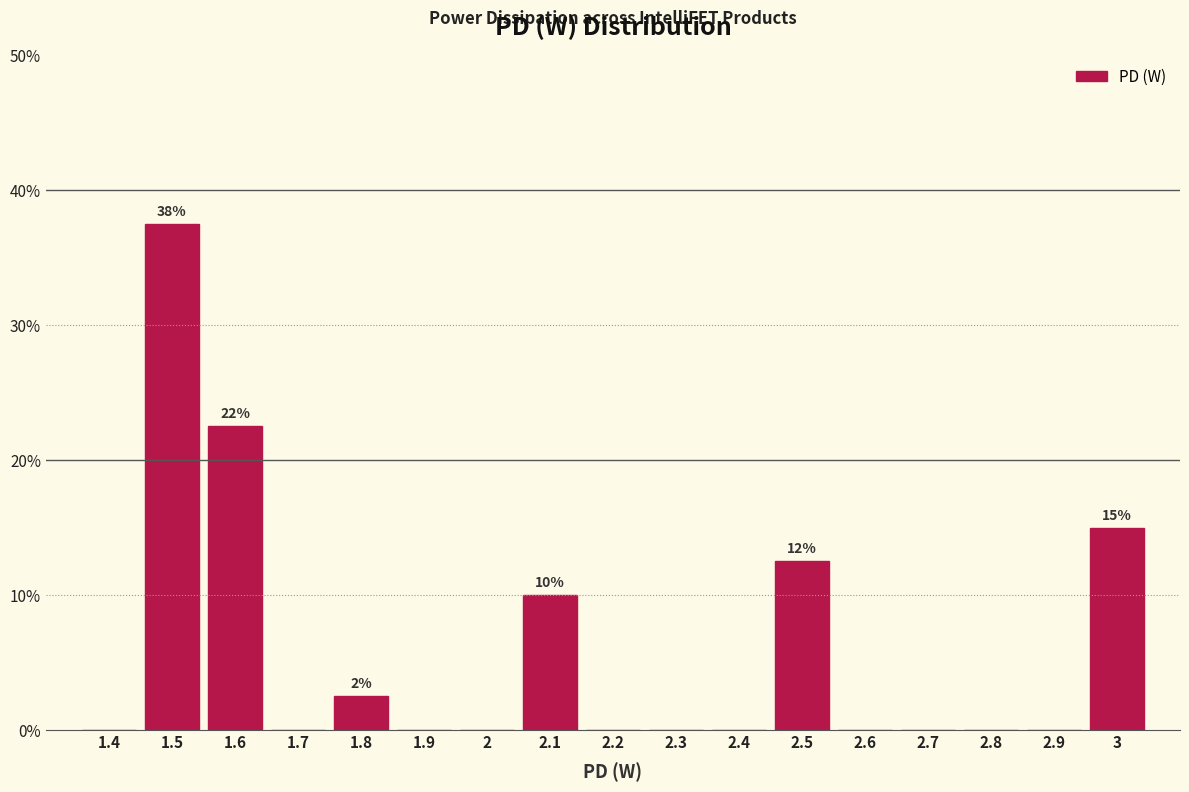

Reading left to right, transcribe all the data shown in this chart.

1.4=0.0	1.5=37.5	1.6=22.5	1.7=0.0	1.8=2.5	1.9=0.0	2=0.0	2.1=10.0	2.2=0.0	2.3=0.0	2.4=0.0	2.5=12.5	2.6=0.0	2.7=0.0	2.8=0.0	2.9=0.0	3=15.0